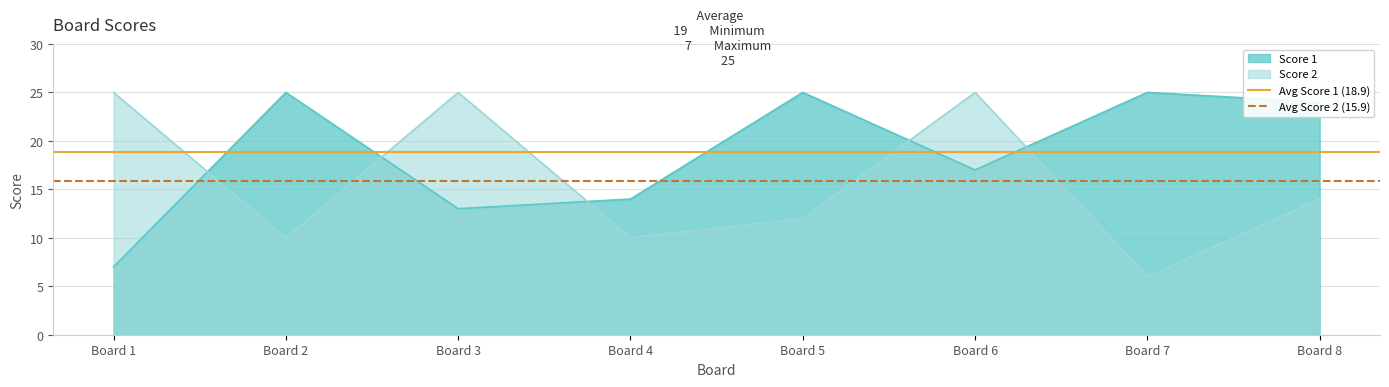

How many times do Score 1 and Score 2 cross each other?

5